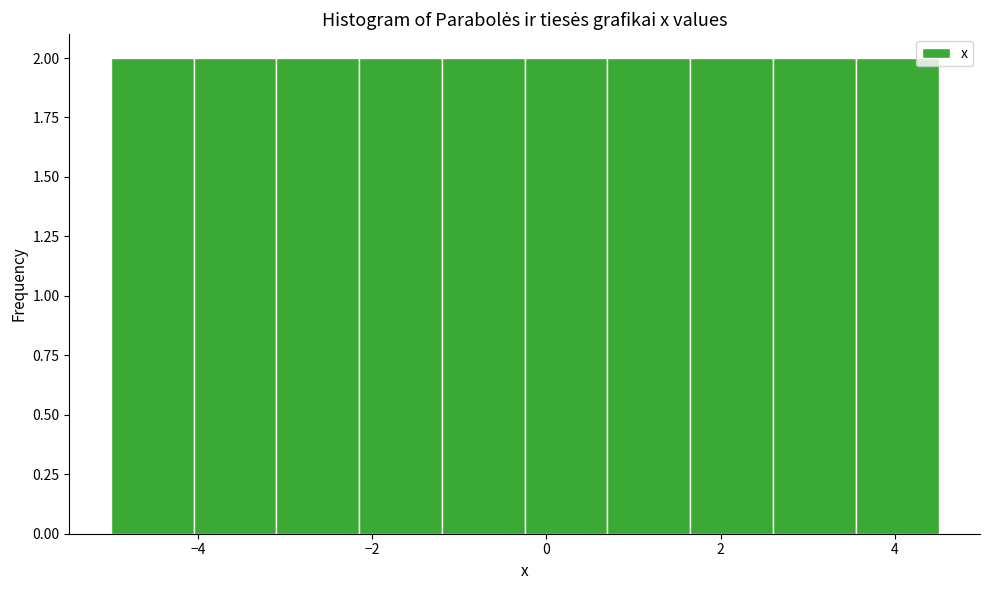

How tall is the bar that spans 1.65 to 2.60 on the x-axis? Neither the bar edges nor the heights are printed on the chart, so give them approximately, as read against the axes.

2